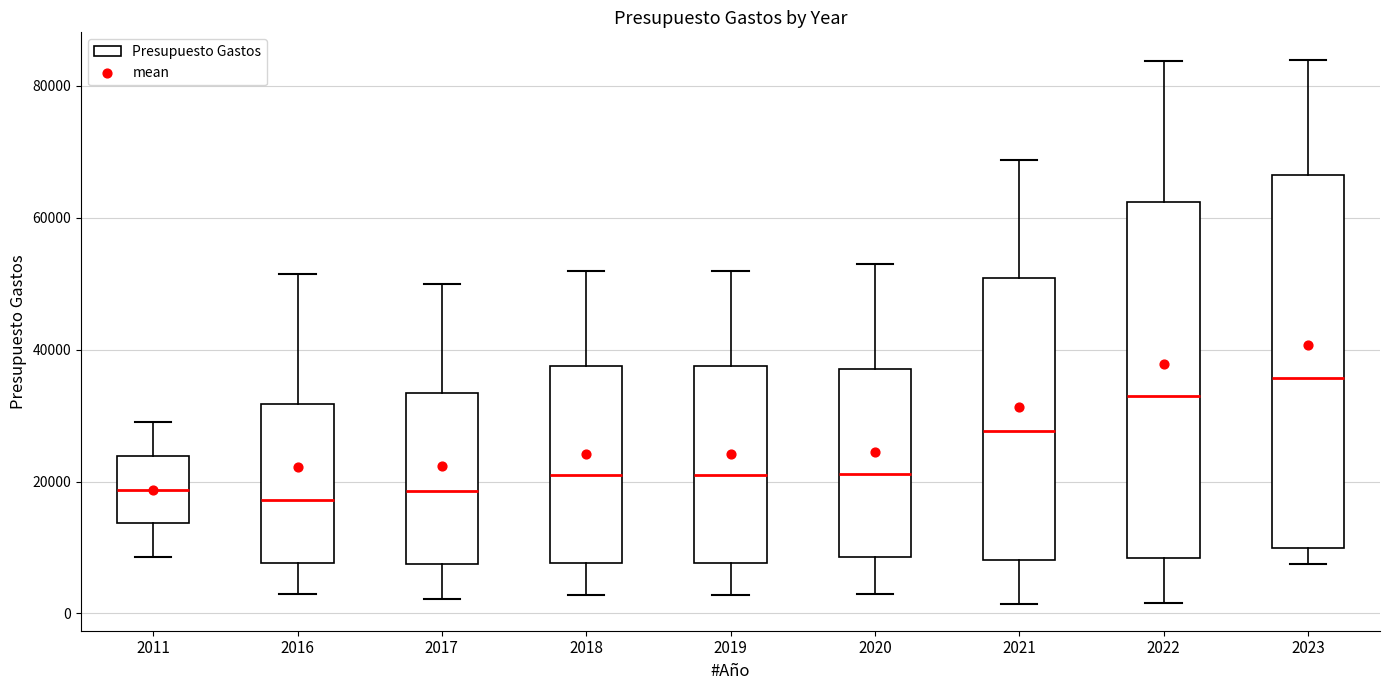

Which box is the tallest, from its lower edge to its upper edge?

2023